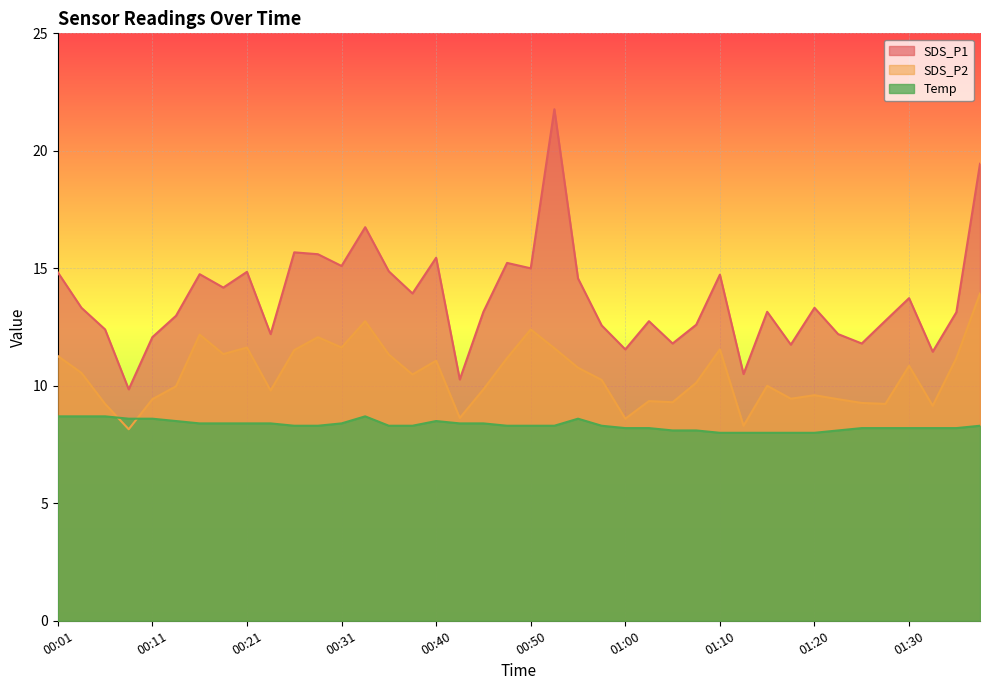

At which category is the sum across all series the highest?

01:38